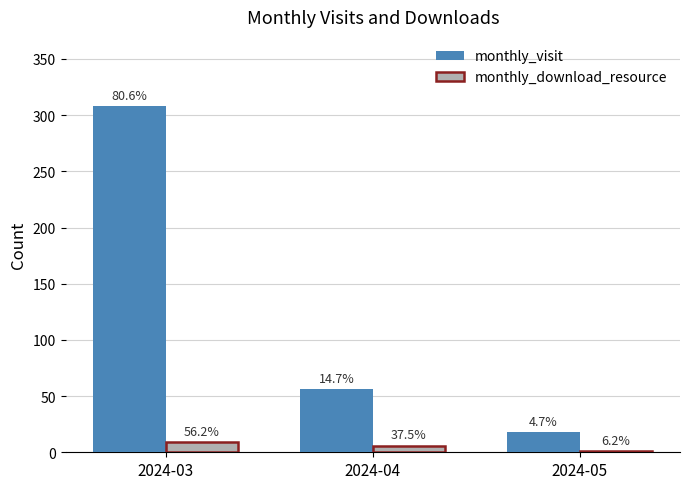

What are all the series names shown in the legend?

monthly_visit, monthly_download_resource